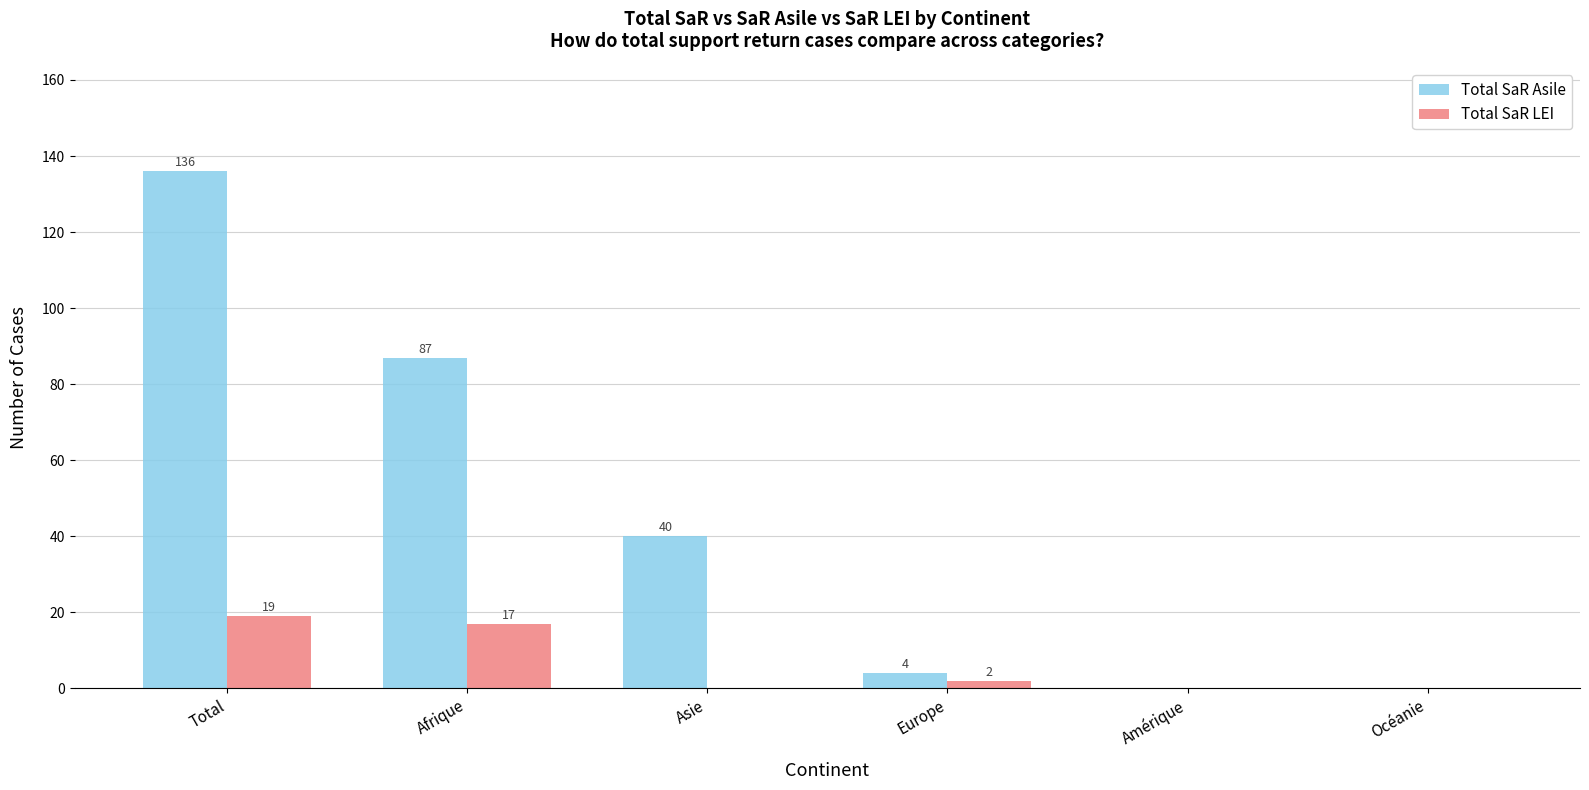

How many series are shown in this chart?

2